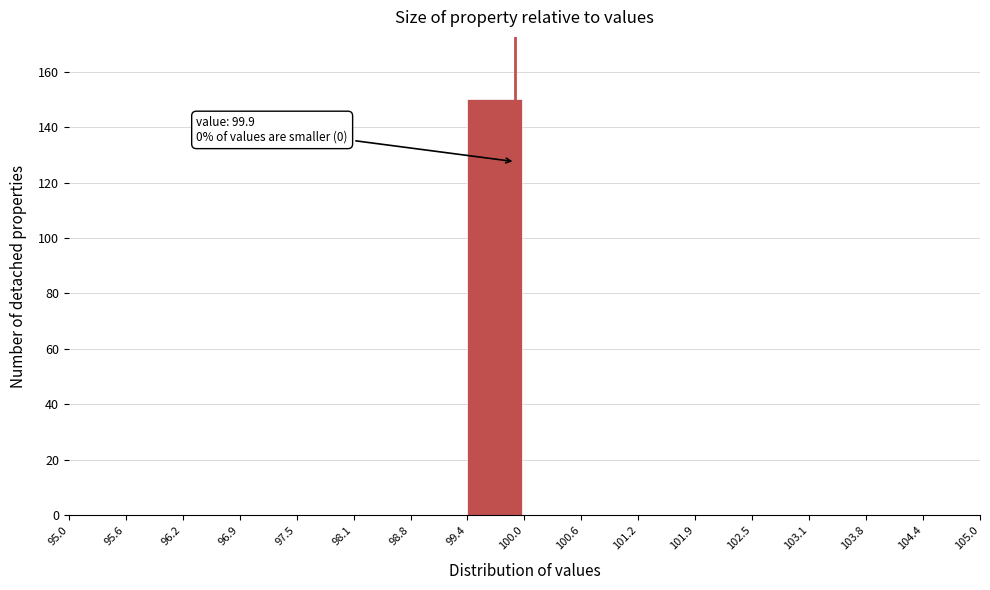

Over which range of the x-axis is the bar tallest?

99.4 to 100.0